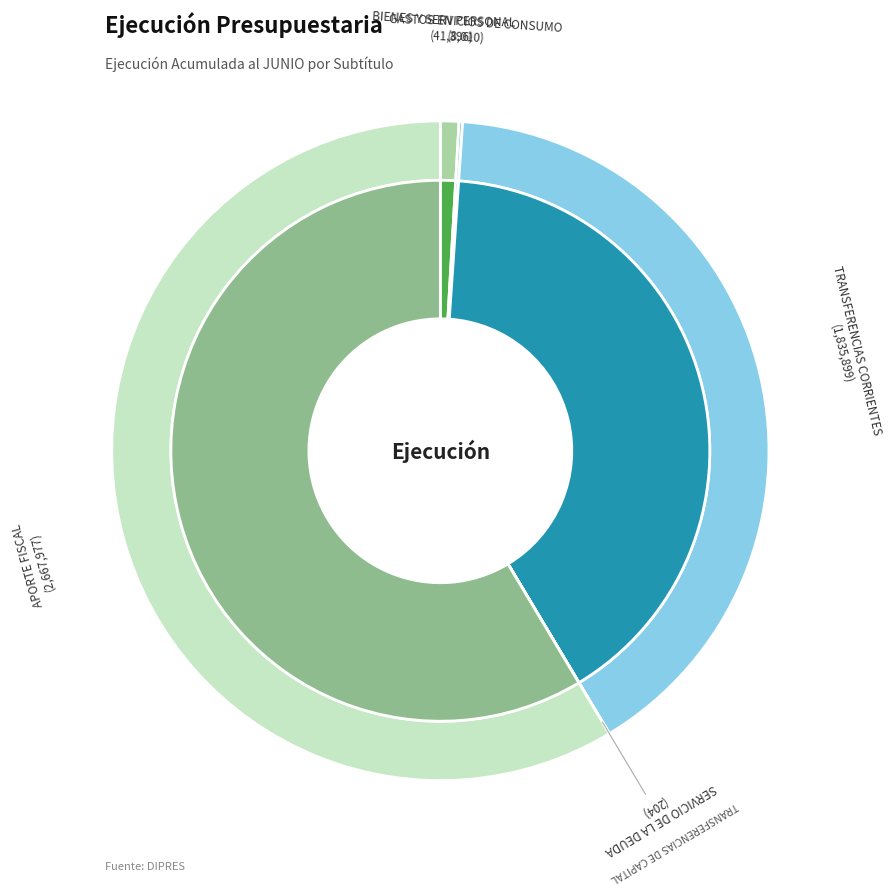

Is the sum of APORTE FISCAL and GASTOS EN PERSONAL greater than half?

Yes